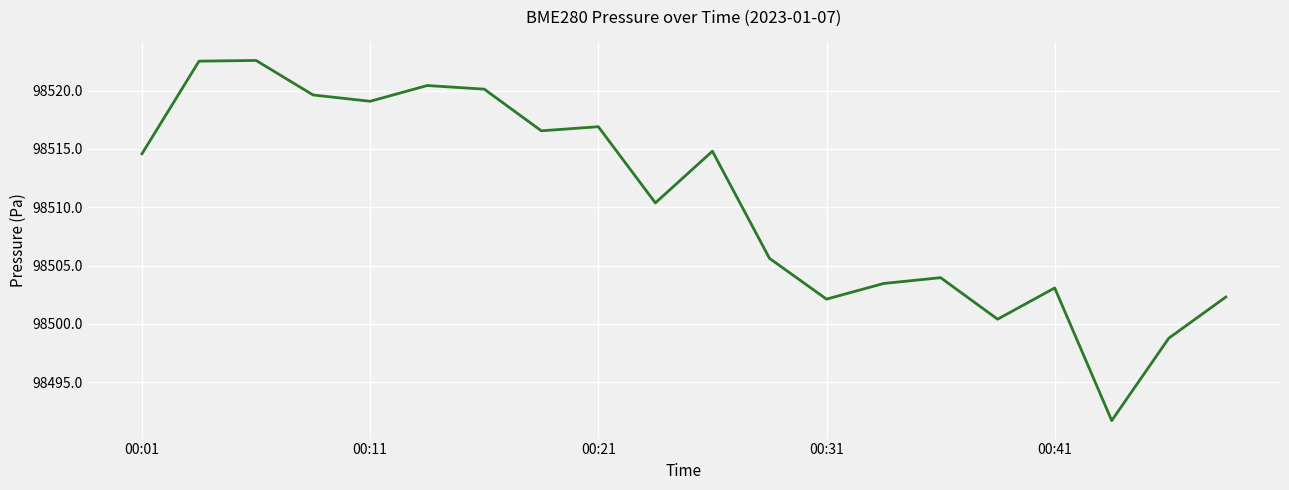

What is the minimum value shown in the chart?

98491.7